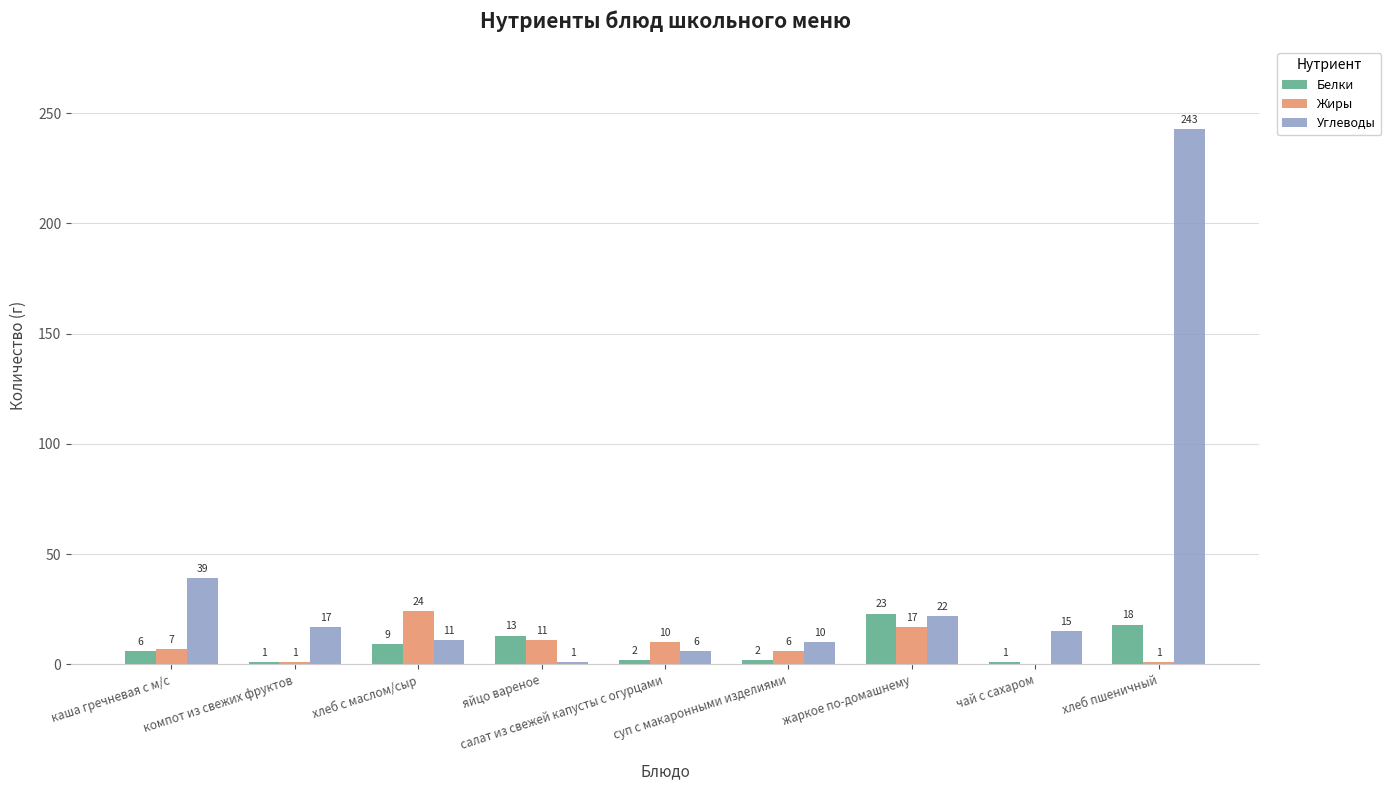

Are the bars grouped side by side (vs. stacked)?

Yes